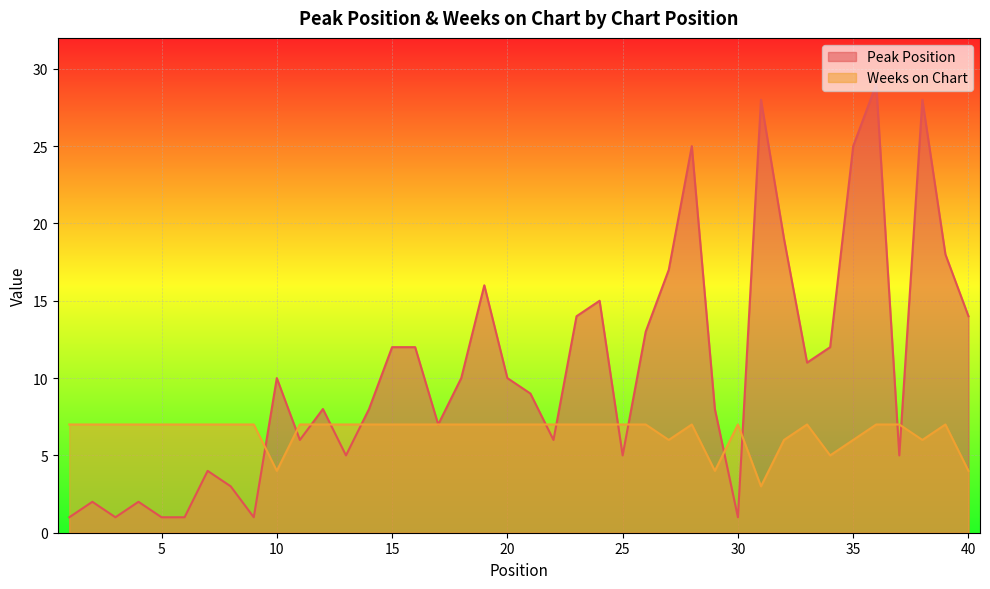

What is the average value of the Weeks on Chart series?

7